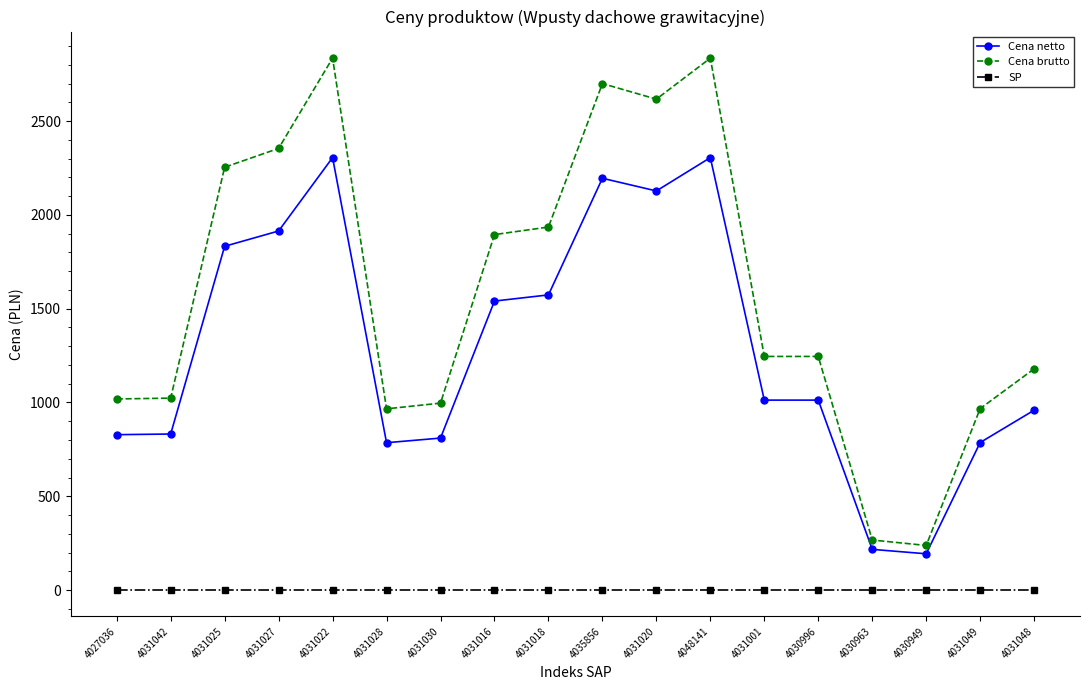

How many data points does each series have?

18